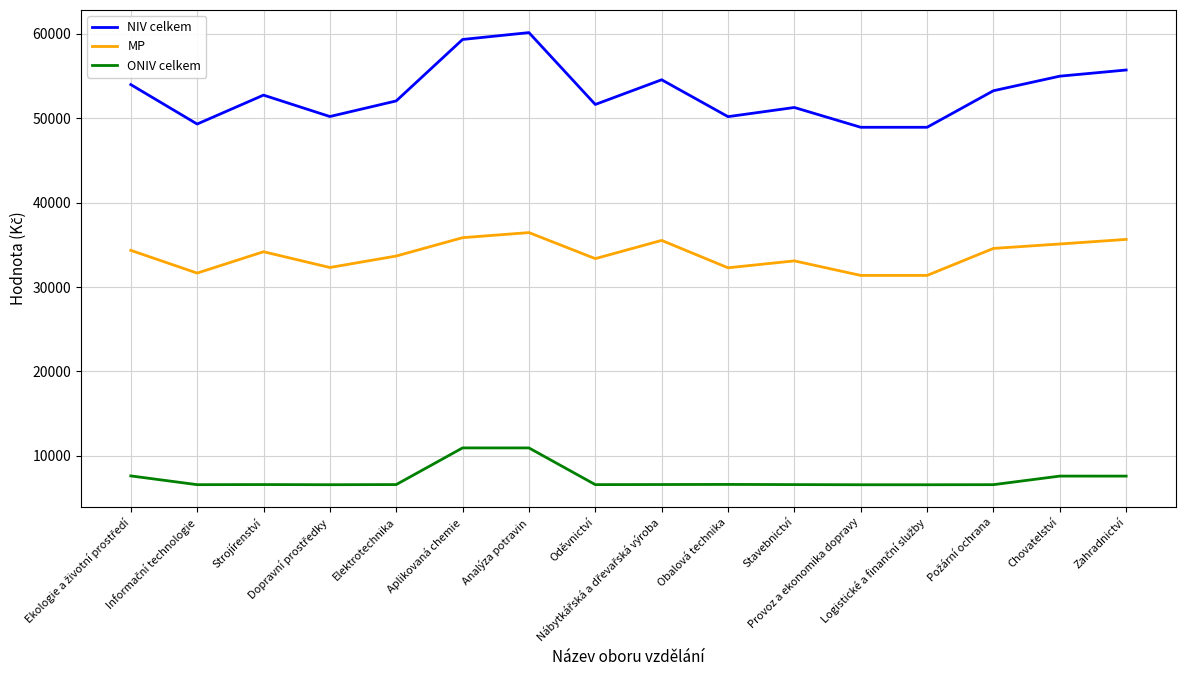

Rank the series by their maximum value, from lowest to highest.

ONIV celkem, MP, NIV celkem